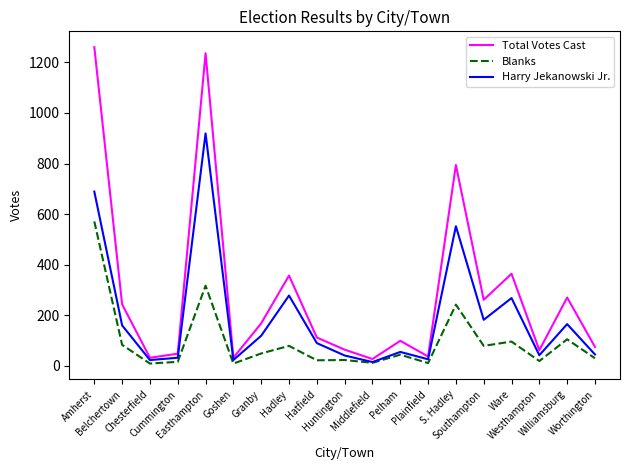

Count the number of categories in the chart.

19